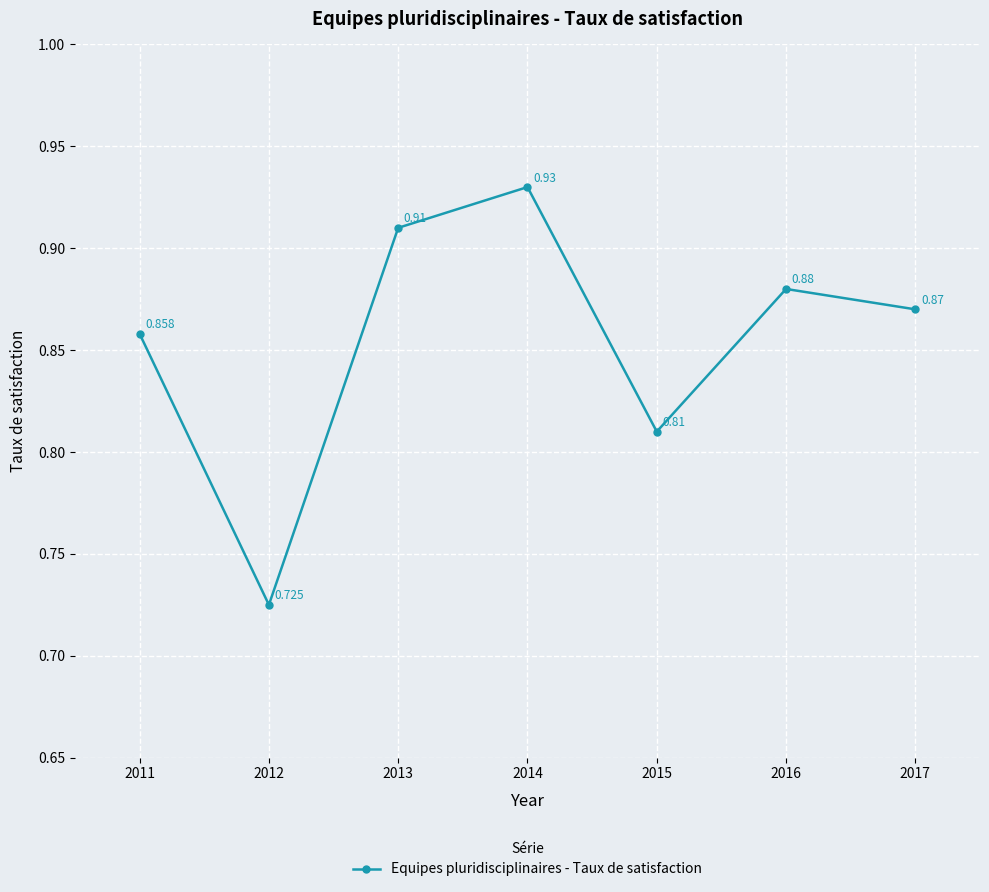

What is the average value?

0.9